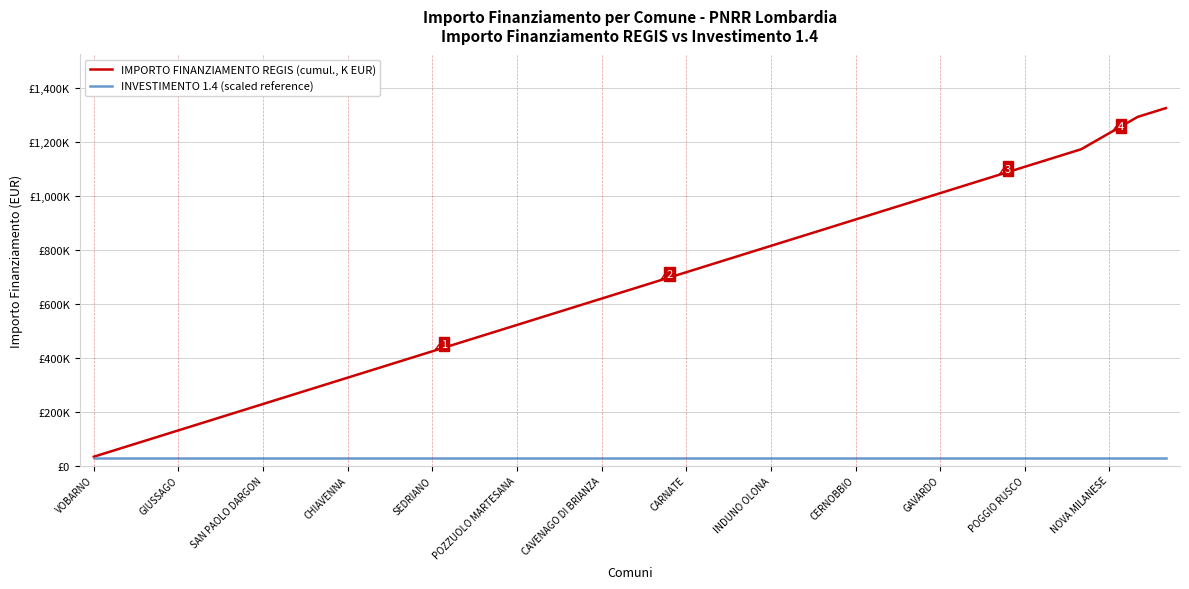

What is the average value of the IMPORTO FINANZIAMENTO REGIS (cumul., K EUR) series?

655.3